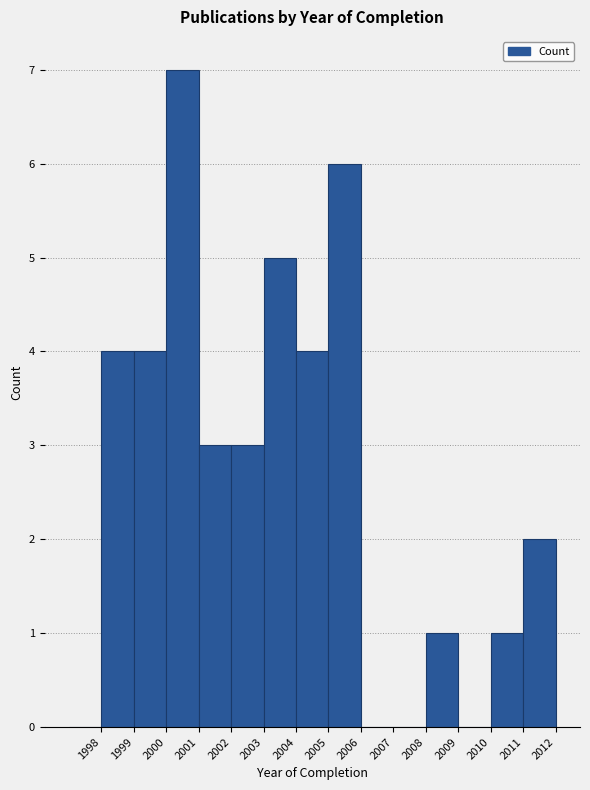

Reading left to right, transcribe this chart: for each bar, give the range it covers on the x-axis and its height. The values are not printed on the chart, so give them approximately, as read against the axis.

1997 to 1998: 0
1998 to 1999: 4
1999 to 2000: 4
2000 to 2001: 7
2001 to 2002: 3
2002 to 2003: 3
2003 to 2004: 5
2004 to 2005: 4
2005 to 2006: 6
2006 to 2007: 0
2007 to 2008: 0
2008 to 2009: 1
2009 to 2010: 0
2010 to 2011: 1
2011 to 2012: 2